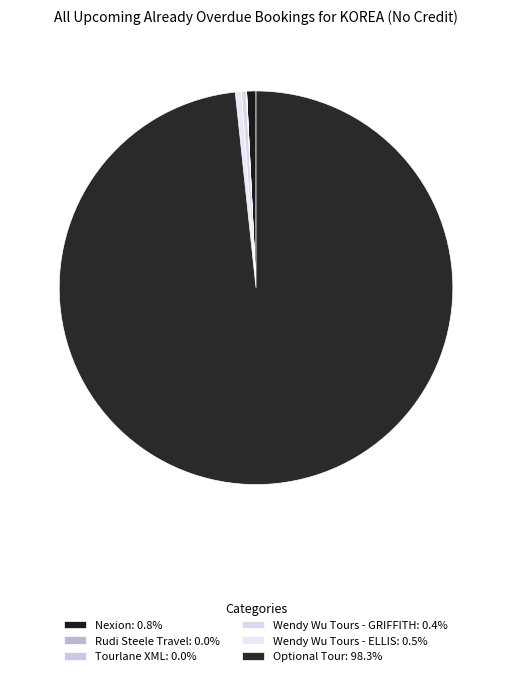

Is there a majority slice in this chart?

Yes